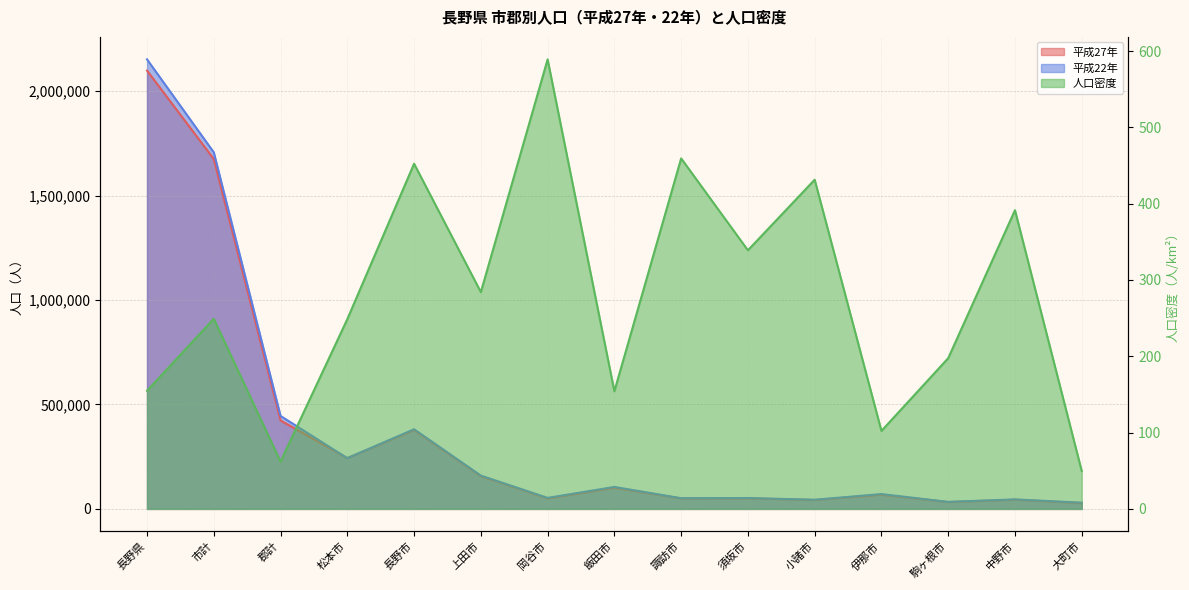

Reading right to left, what are all the values shown in this chart?

平成27年: 大町市=28041.0	中野市=43909.0	駒ヶ根市=32759.0	伊那市=68271.0	小諸市=42512.0	須坂市=50725.0	諏訪市=50140.0	飯田市=101581.0	岡谷市=50128.0	上田市=156827.0	長野市=377598.0	松本市=243293.0	郡計=423480.0	市計=1675324.0	長野県=2098804.0
平成22年: 大町市=29801.0	中野市=45638.0	駒ヶ根市=33693.0	伊那市=71093.0	小諸市=43997.0	須坂市=52168.0	諏訪市=51200.0	飯田市=105335.0	岡谷市=52841.0	上田市=159597.0	長野市=381511.0	松本市=243037.0	郡計=445137.0	市計=1707312.0	長野県=2152449.0
人口密度: 大町市=49.6	中野市=391.4	駒ヶ根市=197.5	伊那市=102.2	小諸市=431.4	須坂市=338.9	諏訪市=459.3	飯田市=154.2	岡谷市=589.0	上田市=284.1	長野市=452.3	松本市=248.7	郡計=61.9	市計=249.2	長野県=154.8